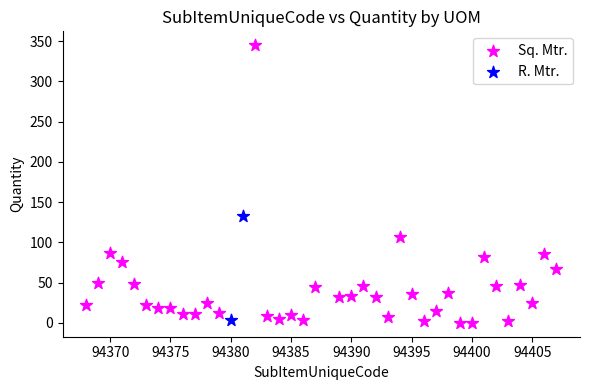

What are all the series names shown in the legend?

Sq. Mtr., R. Mtr.